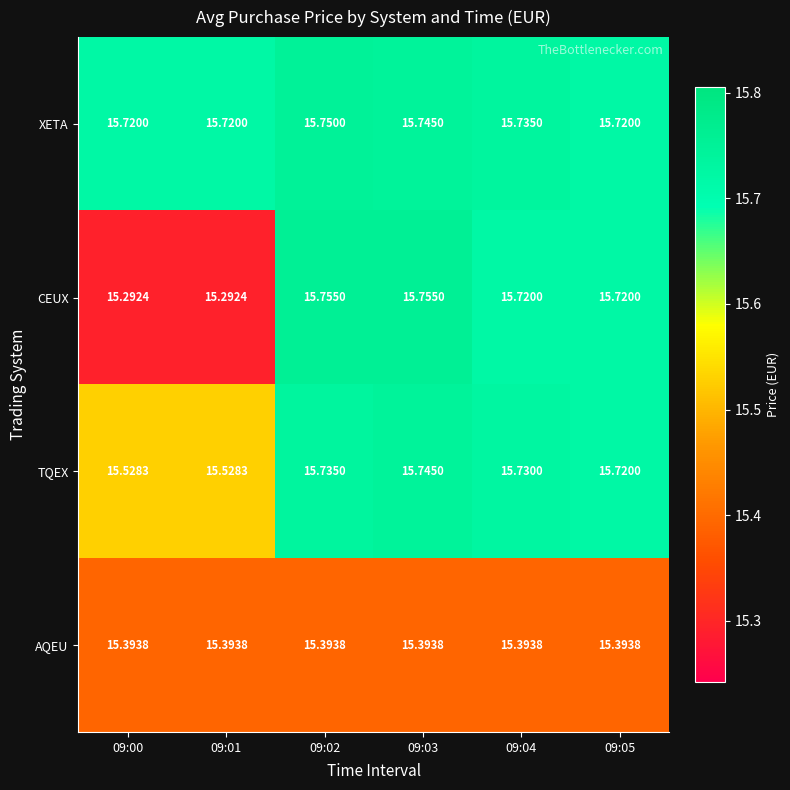

Which series has the largest range (max minus min)?

CEUX